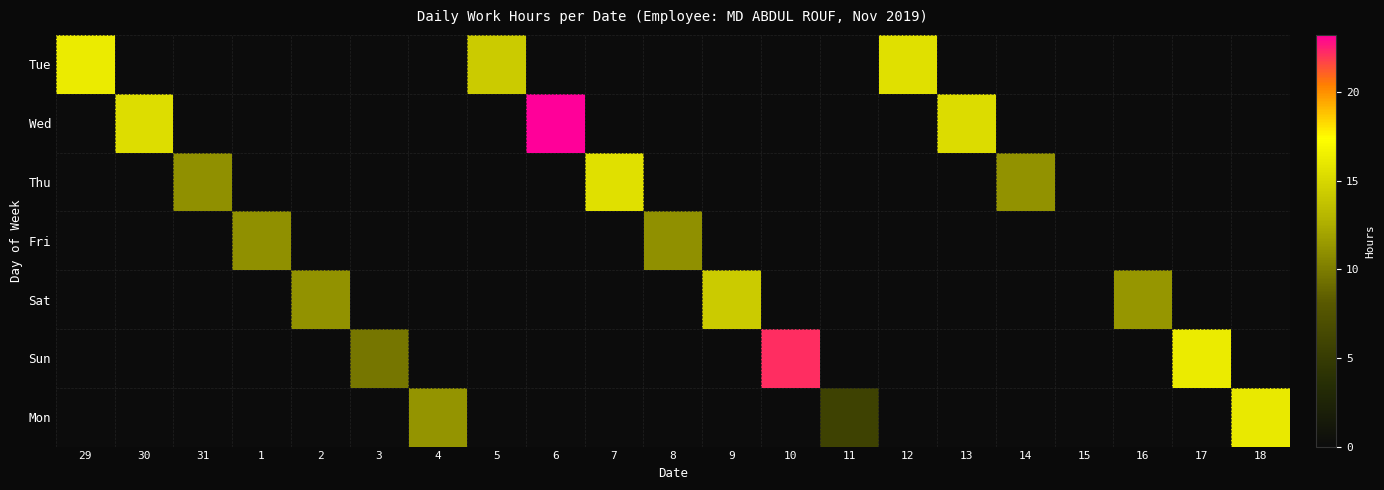

What is the total value across all series at 2?

11.1